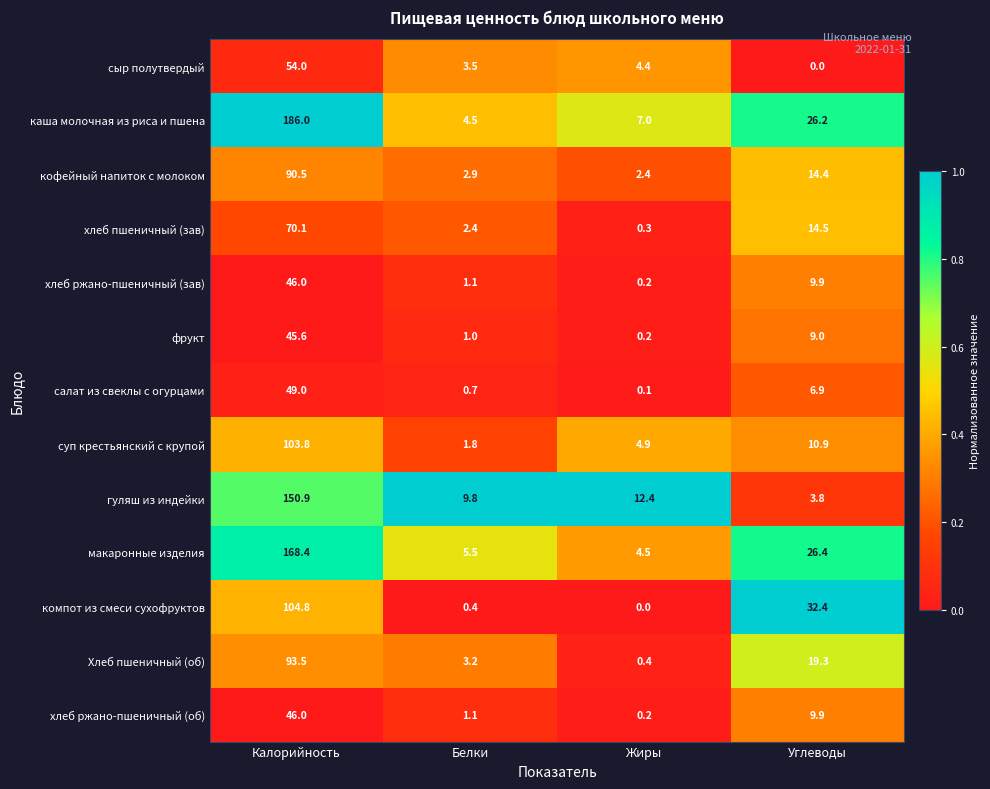

At which label does сыр полутвердый first exceed 4?

Калорийность